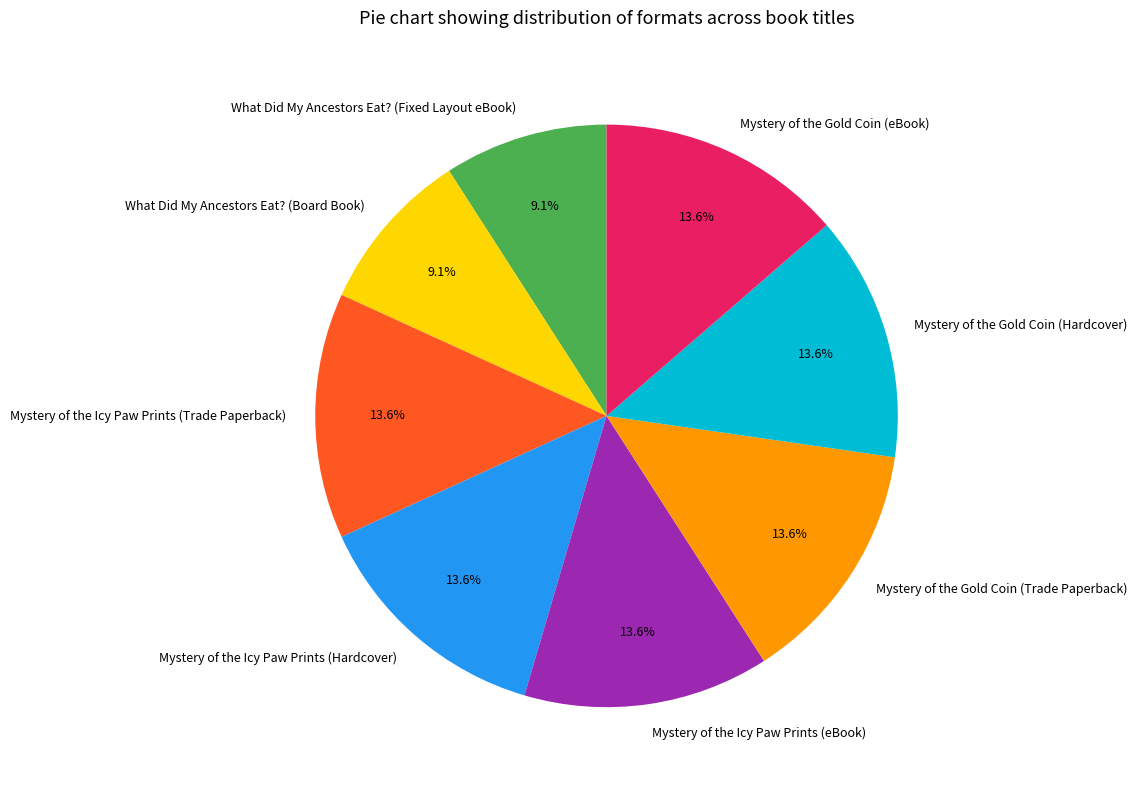

How many slices are in this pie chart?

8